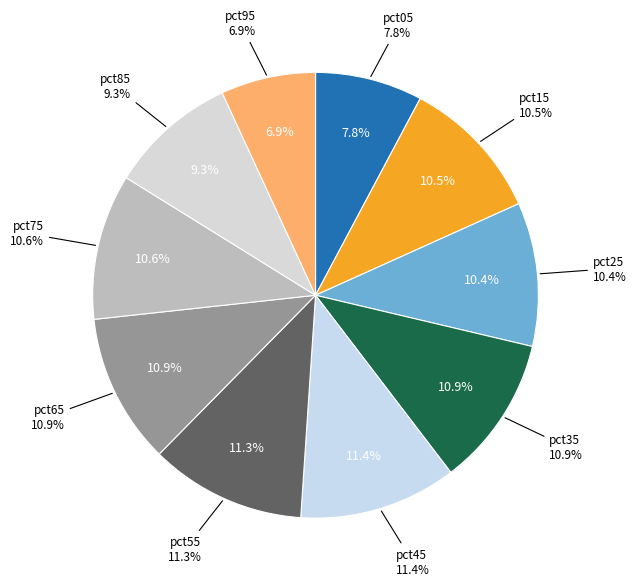

Does pct65 represent more than half of the total?

No